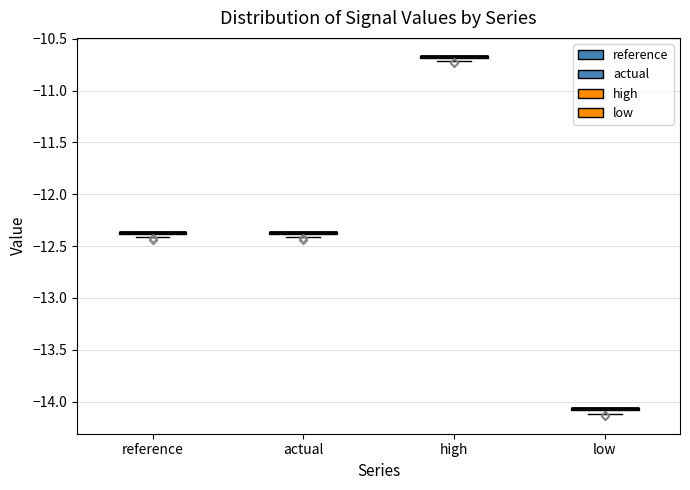

Where is the lower edge of the box for actual on the y-axis? The values are not printed on the chart, so give them approximately, as read against the axis.

-12.40